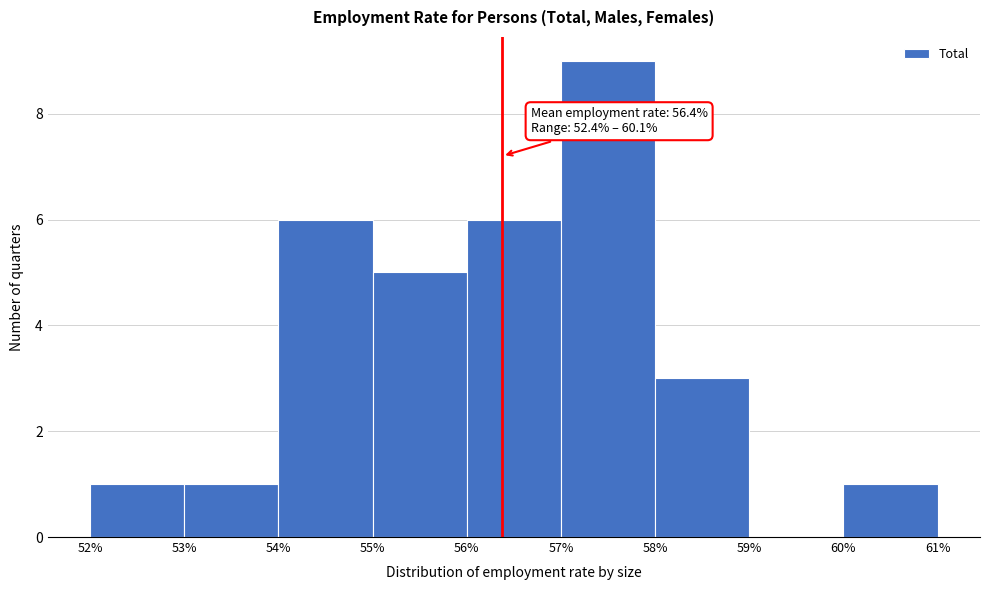

Over which range of the x-axis is the bar tallest?

57% to 58%